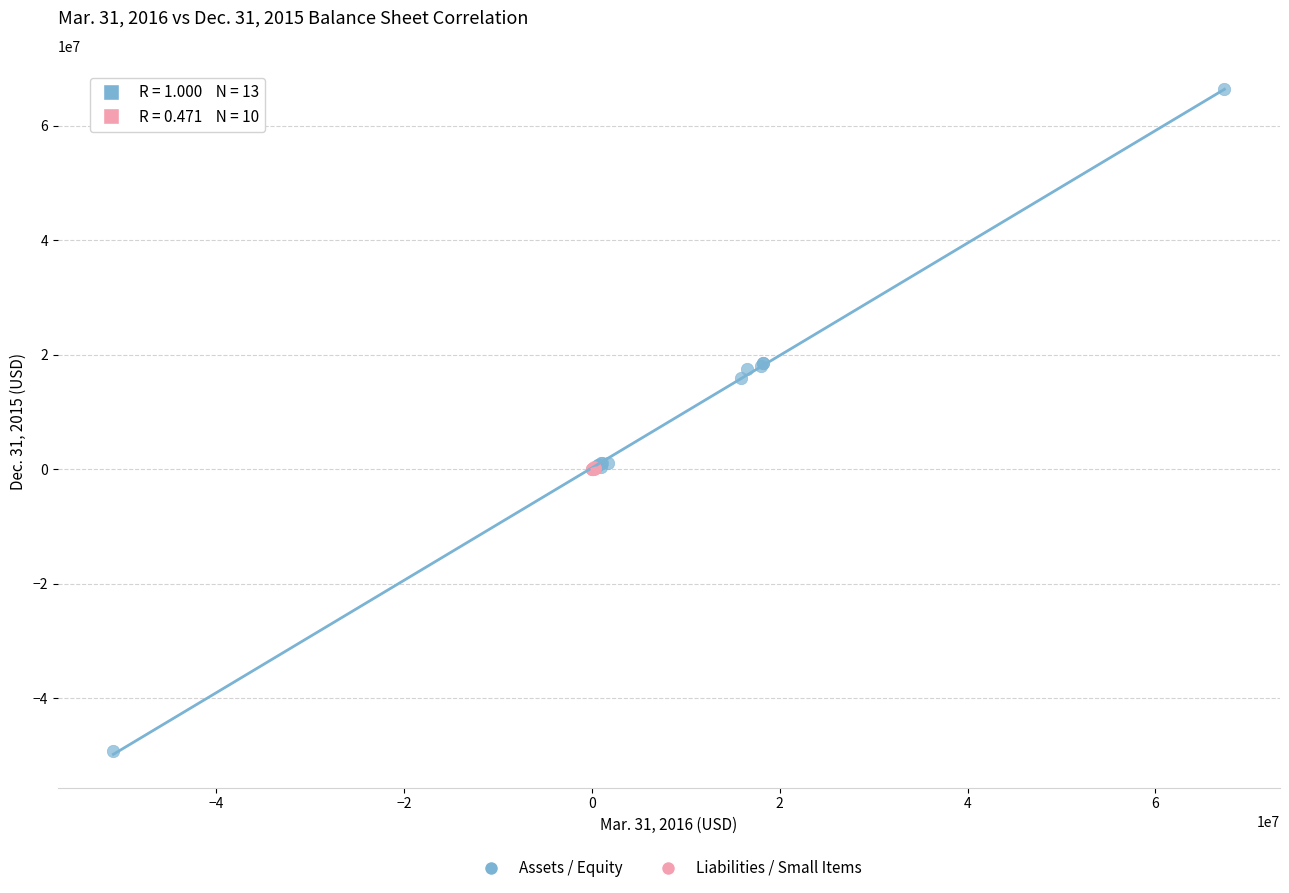

Which series reaches the maximum Y coordinate?

Assets / Equity